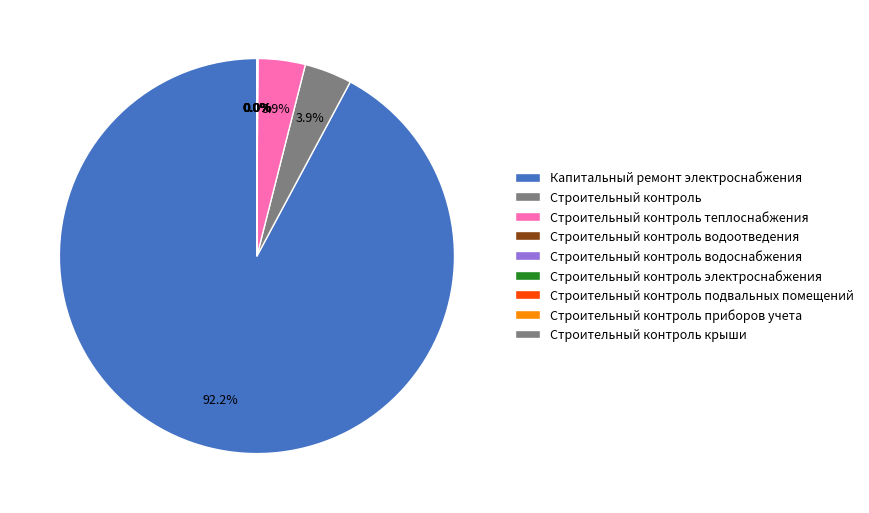

Is it true that Строительный контроль крыши is 0% of the pie?

True